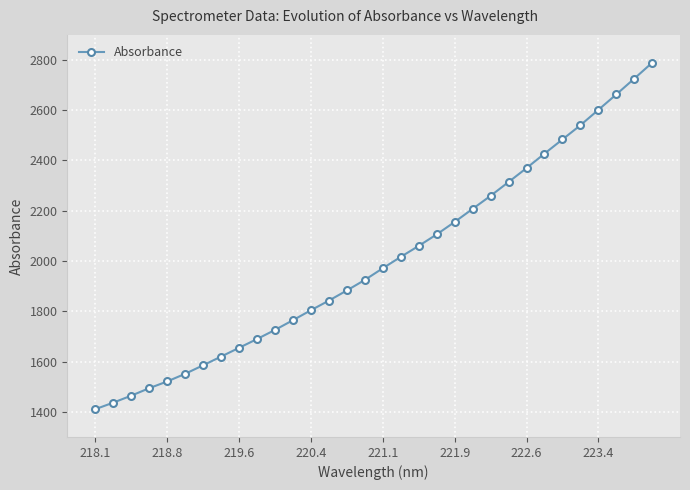

What is the value of the 8th point from the left?

1619.6